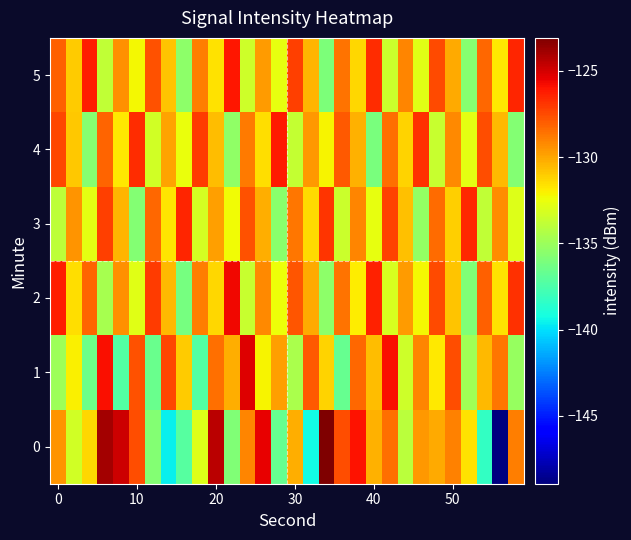

Reading left to right, transcribe all the data shown in this chart.

0: -129.5	-133.3	-131.3	-124.0	-124.9	-127.6	-135.7	-139.6	-137.2	-132.9	-124.5	-135.9	-129.1	-125.5	-136.7	-130.2	-139.3	-123.1	-127.6	-126.0	-130.3	-128.5	-134.0	-129.6	-130.1	-129.0	-131.6	-138.3	-148.9	-128.8
1: -134.9	-132.0	-136.5	-125.9	-137.2	-127.7	-136.6	-127.4	-131.1	-137.3	-128.5	-130.2	-125.3	-132.1	-129.8	-134.5	-127.9	-131.2	-136.7	-128.3	-130.6	-125.9	-133.4	-129.1	-131.8	-127.6	-134.9	-130.5	-128.7	-135.2
2: -126.3	-131.5	-128.2	-134.7	-129.4	-132.8	-127.1	-130.5	-136.2	-128.9	-131.3	-125.7	-133.6	-129.2	-132.4	-127.8	-130.1	-135.5	-128.6	-131.9	-126.4	-133.1	-129.7	-132.2	-127.5	-130.8	-135.9	-128.1	-131.6	-126.8
3: -133.9	-129.5	-132.7	-127.2	-130.4	-135.8	-128.3	-131.7	-126.5	-133.2	-129.8	-132.3	-127.7	-130.2	-135.6	-128.7	-131.4	-126.9	-133.5	-129.1	-132.6	-127.3	-130.7	-135.3	-128.4	-131.1	-126.6	-133.8	-129.3	-132.9
4: -127.4	-130.9	-135.7	-128.2	-131.8	-126.7	-133.3	-129.9	-132.5	-127.1	-130.6	-135.4	-128.8	-131.5	-126.2	-133.7	-129.6	-132.1	-127.9	-130.3	-136.1	-128.5	-131.2	-126.8	-133.6	-129.2	-132.7	-127.6	-130.5	-135.8
5: -128.1	-131.0	-126.3	-133.8	-129.4	-132.2	-127.7	-130.8	-135.5	-128.9	-131.6	-126.1	-133.4	-129.7	-132.6	-127.2	-130.4	-136.0	-128.6	-131.3	-126.7	-133.5	-129.1	-132.8	-127.5	-130.1	-135.7	-128.3	-131.8	-126.5